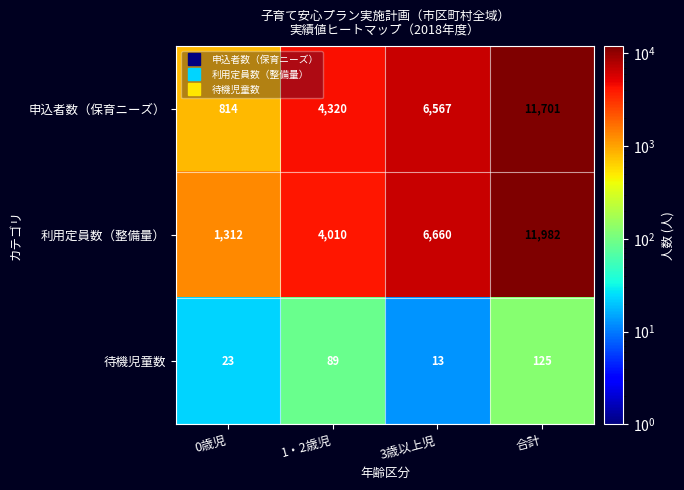

At which category is the sum across all series the highest?

合計